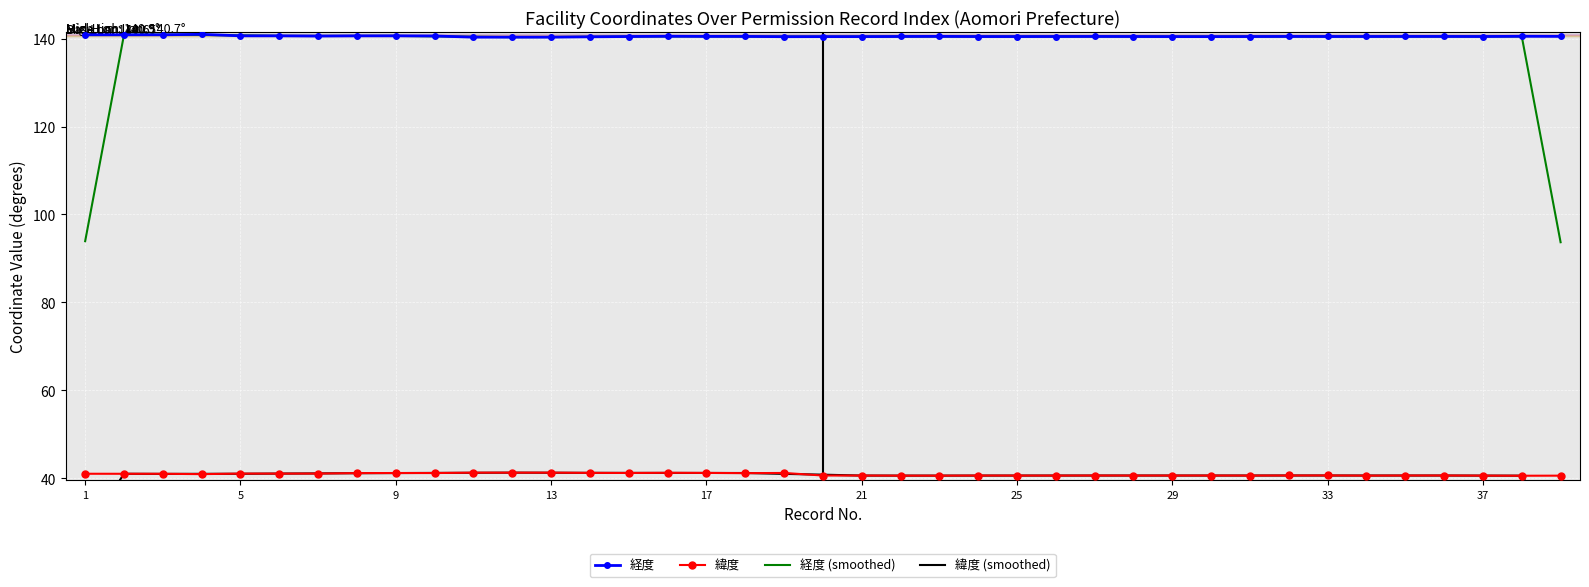

What is the average value of the 緯度 (smoothed) series?

40.2